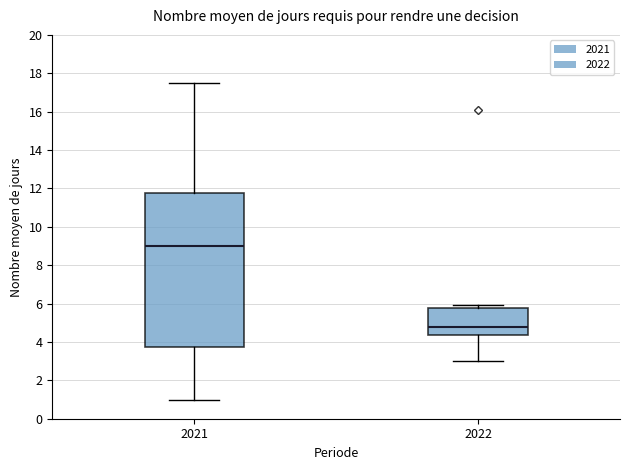

Comparing the boxes themselves (not the whiskers), which one is the tallest?

2021